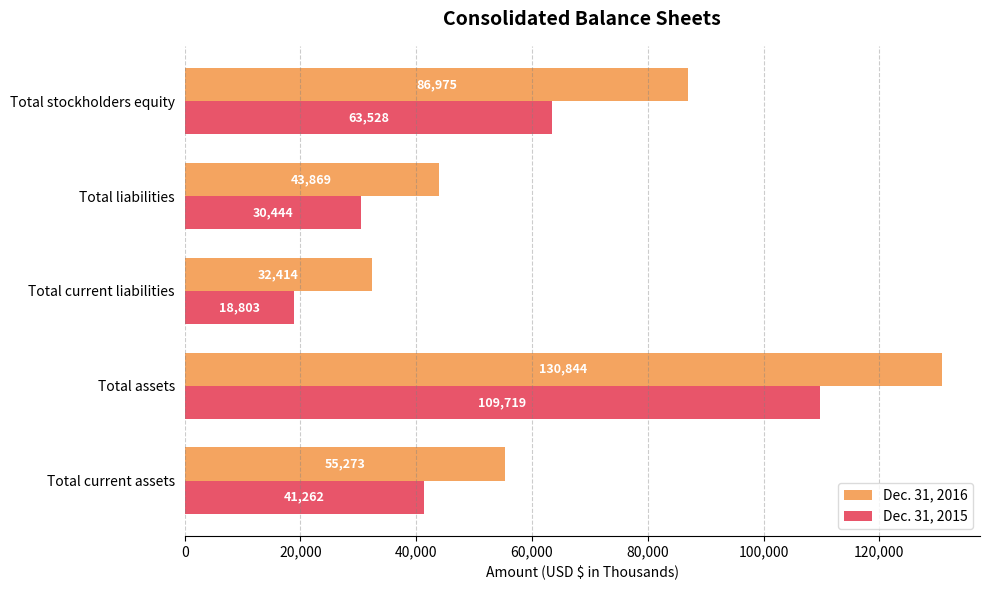

List the labels in order of Dec. 31, 2015 value, largest first.

Total assets, Total stockholders equity, Total current assets, Total liabilities, Total current liabilities